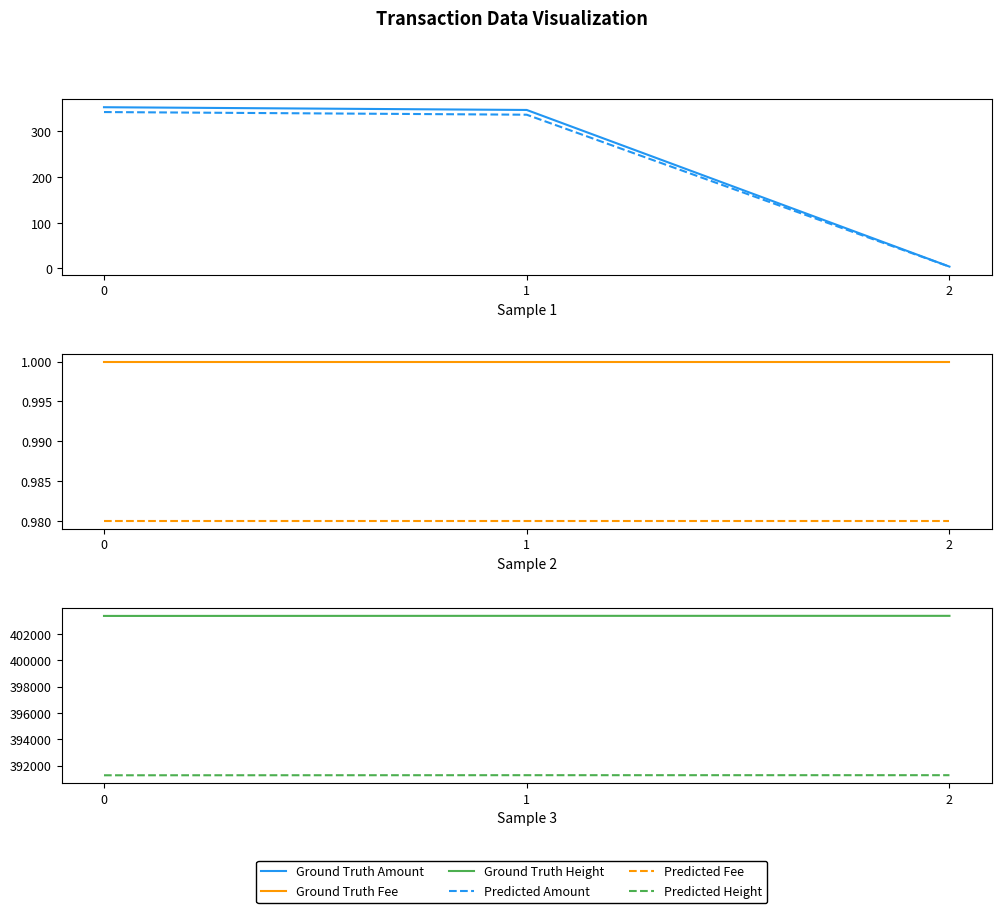

What is the value of the Predicted Height point at the 1st from the left?

391273.8